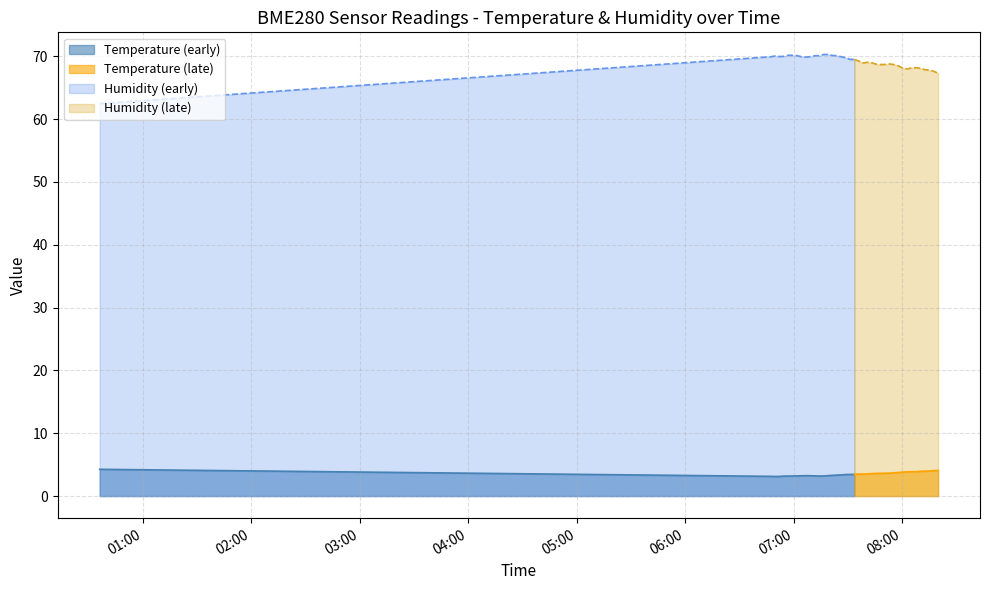

What is the label of the 9th point from the right?

2023-02-26T08:00:29